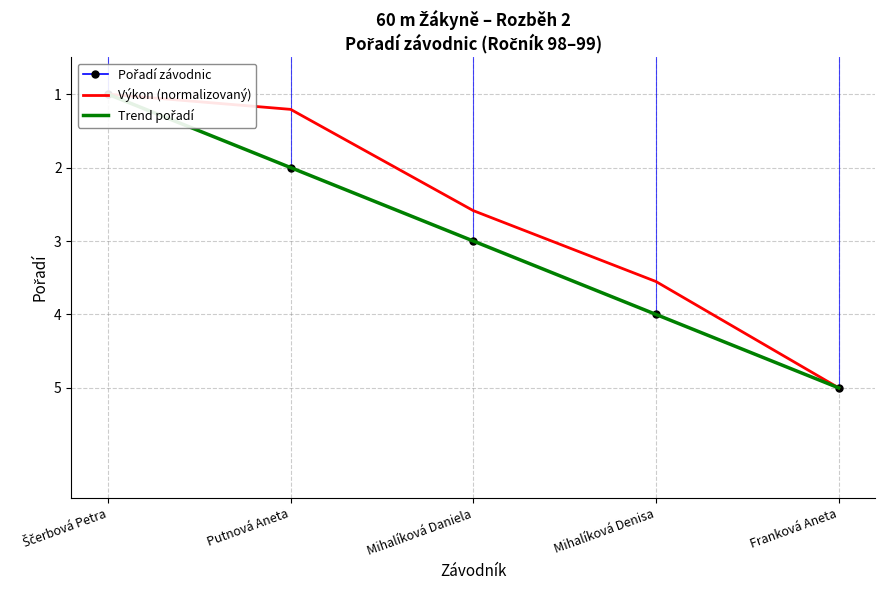

What is the sum of all Trend pořadí values?

15.0